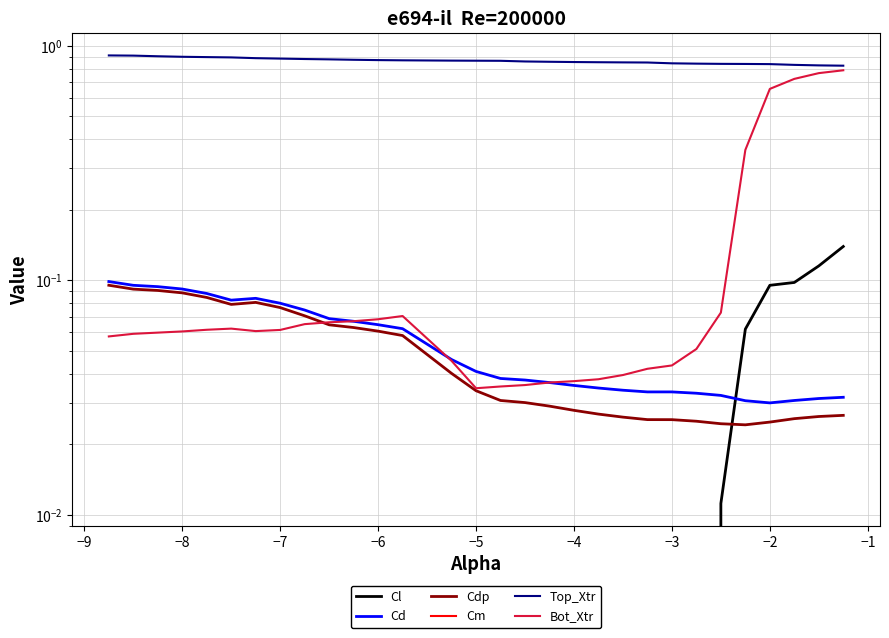

Does the chart have visible grid lines?

Yes